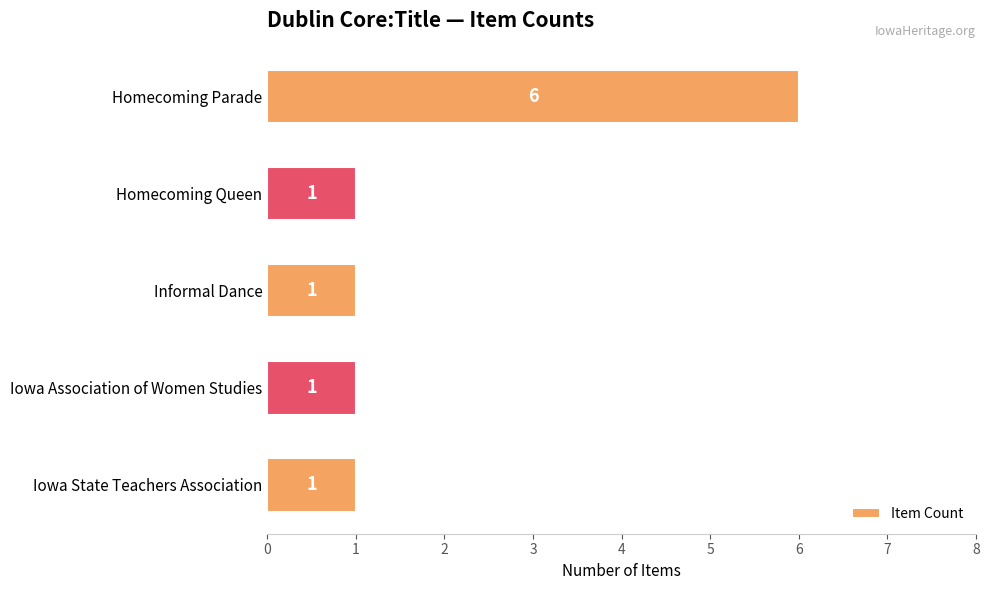

Between Informal Dance and Homecoming Parade, which is larger?

Homecoming Parade